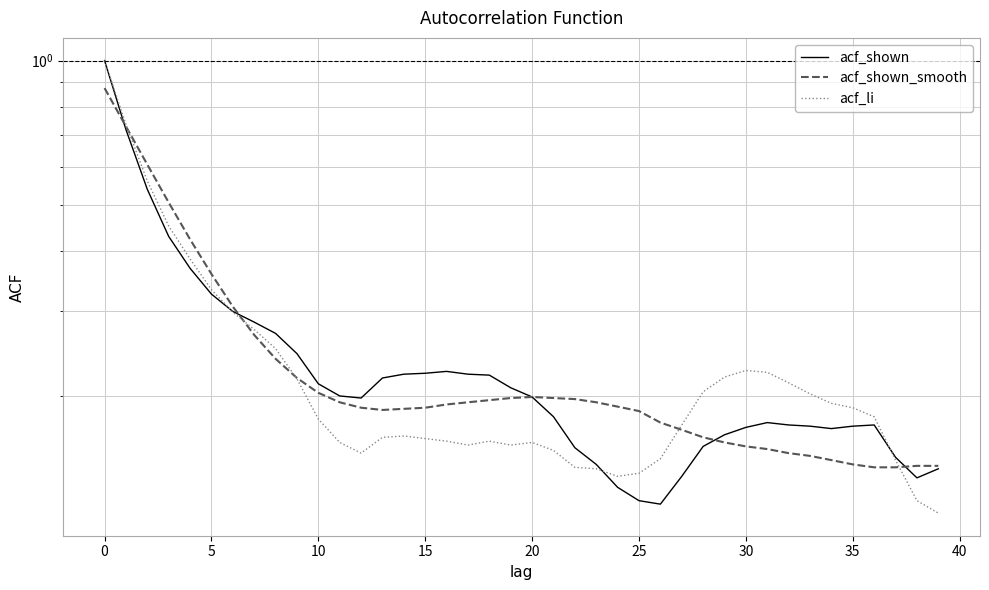

What are all the series names shown in the legend?

acf_shown, acf_shown_smooth, acf_li